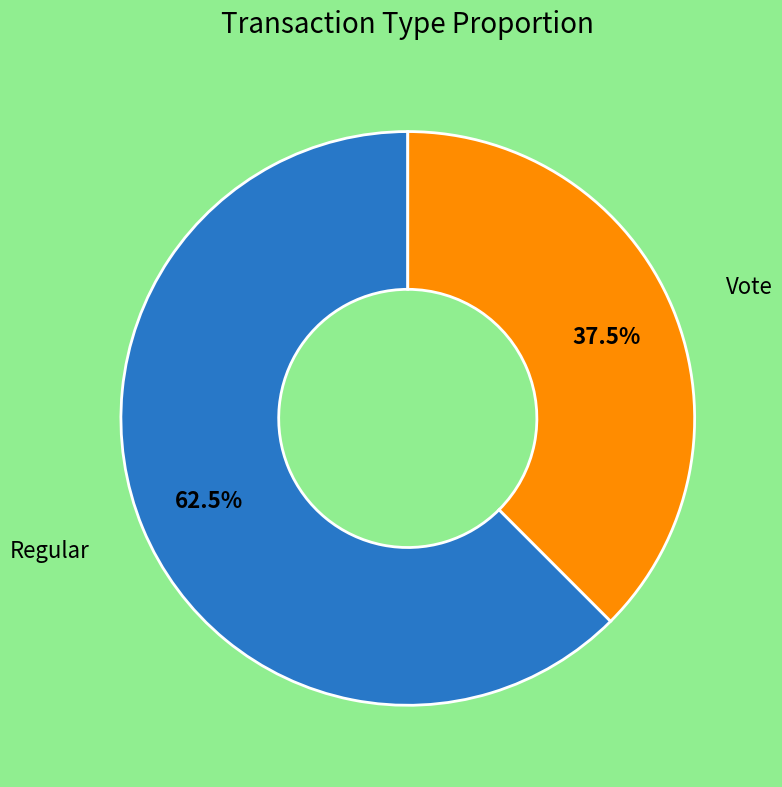

Is there any slice that represents more than half of the pie?

Yes